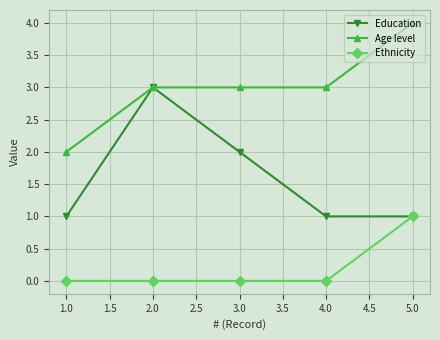

At which category does the chart reach its peak across all series?

5.0